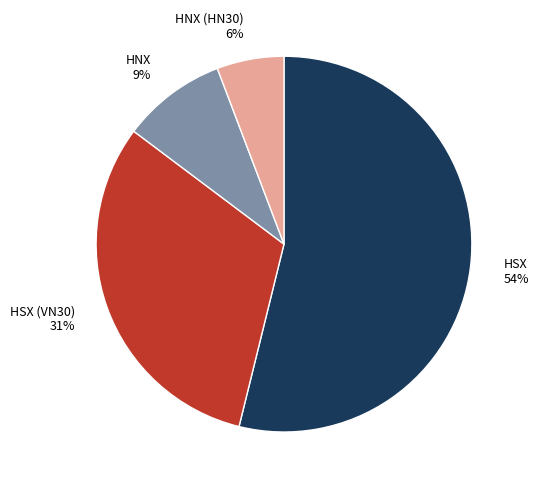

The HNX 9% slice represents 9% of the pie. True or false?

True